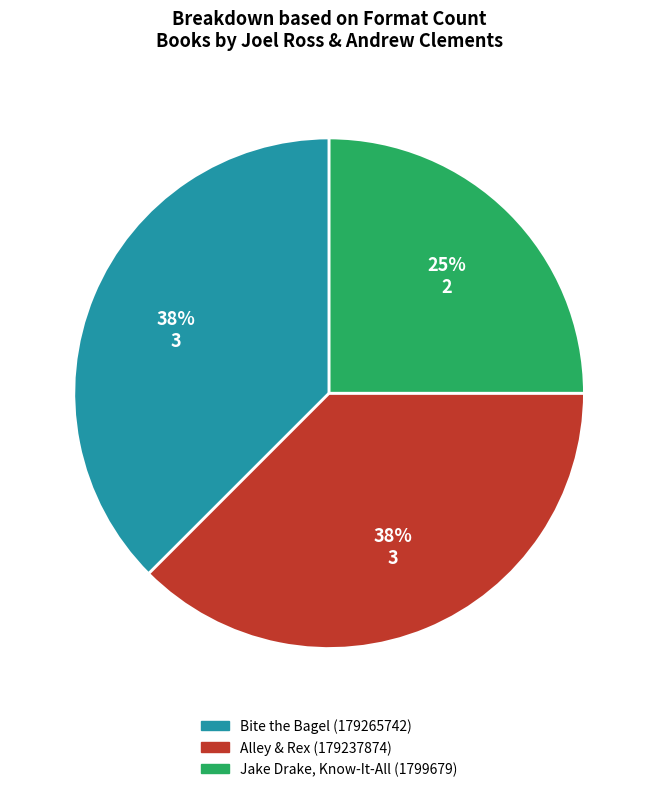

True or false: Bite the Bagel (179265742) accounts for 27% of the total.

False